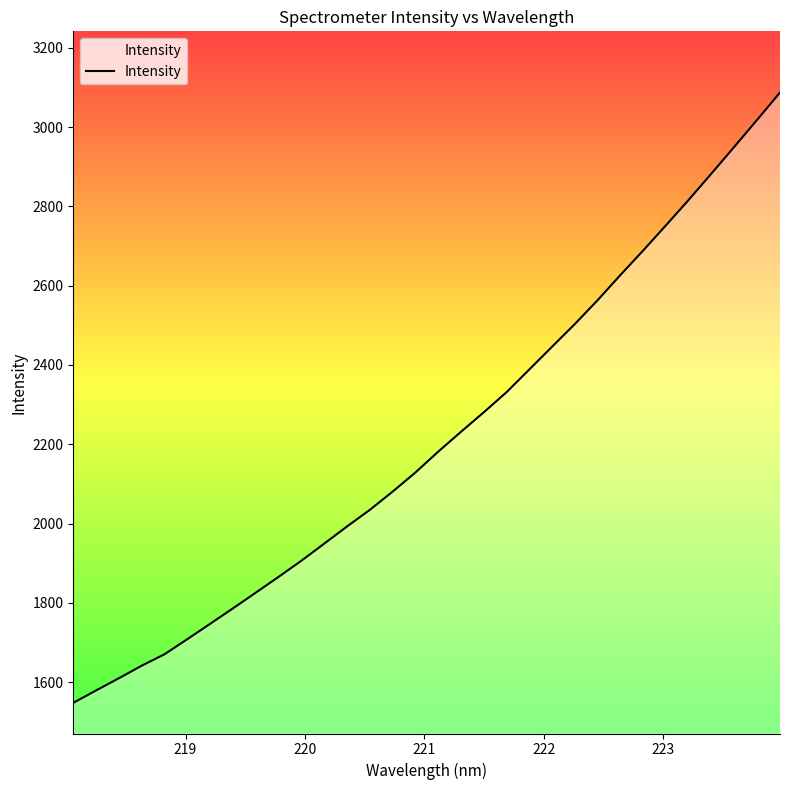

What is the smallest value displayed?

1547.5